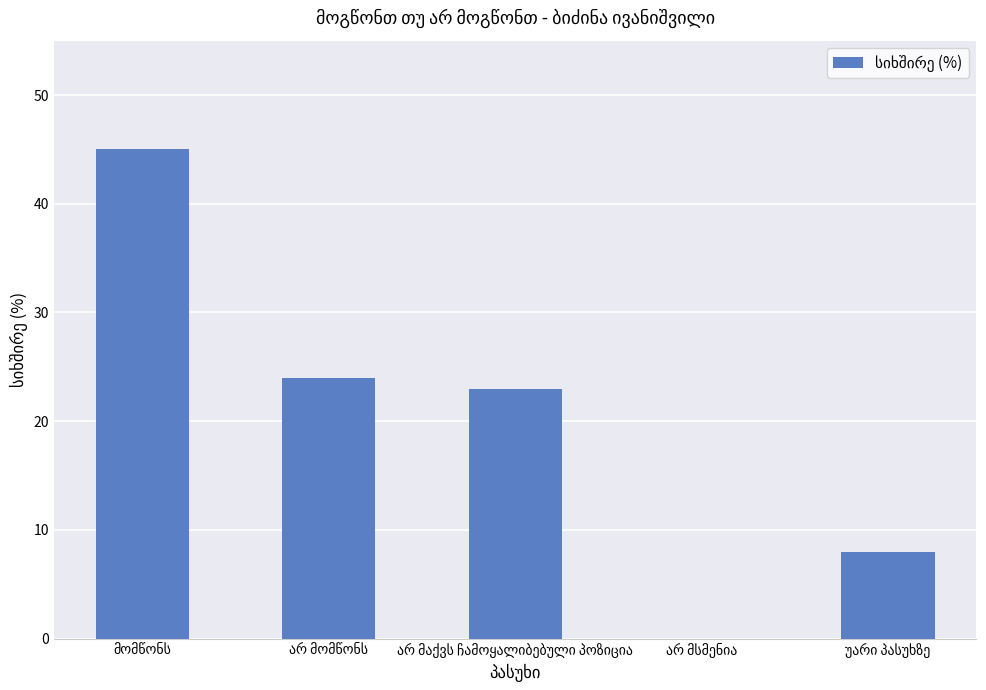

Are the bars grouped side by side (vs. stacked)?

No